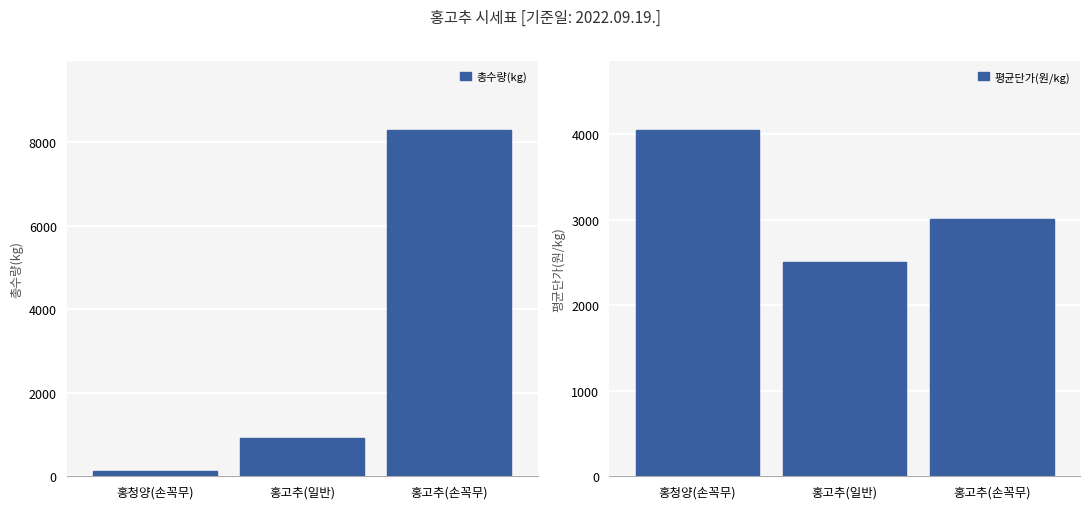

What is the value of the 총수량(kg) bar at the 1st from the left?

119